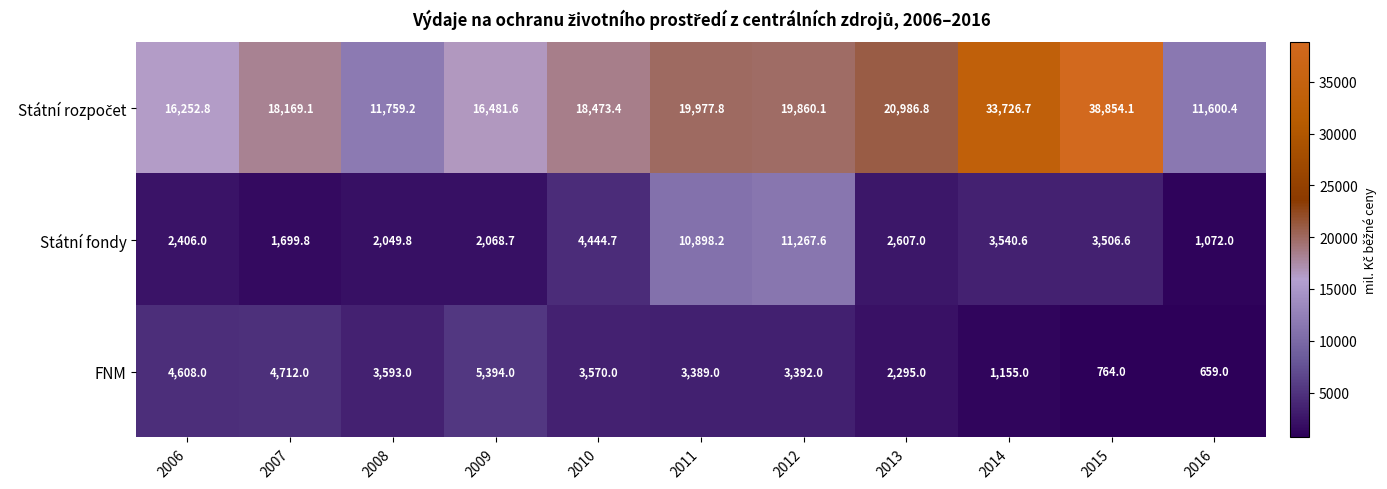

How many values in the Státní fondy series are below 2607?

5